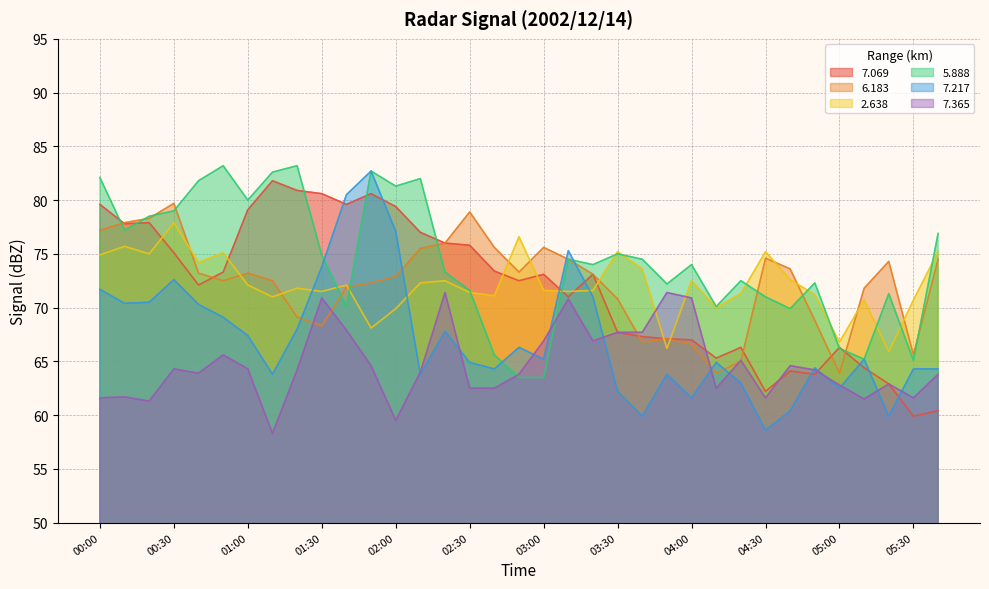

Does the chart have visible grid lines?

Yes